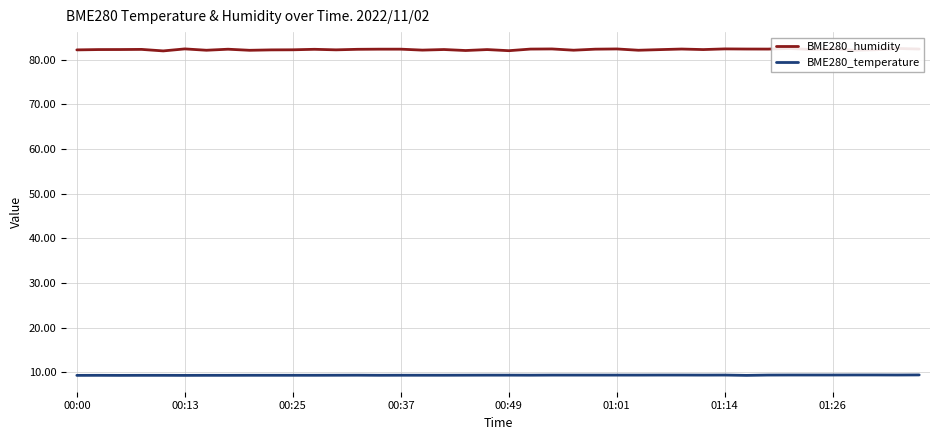

What is the sum of all BME280_humidity values?

3291.6